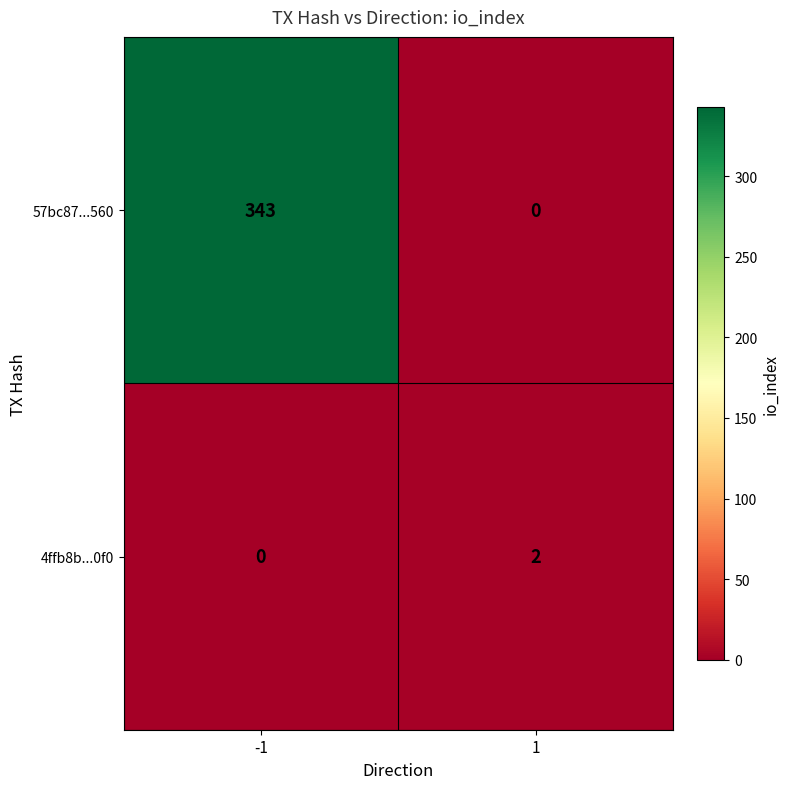

What is the sum of the 57bc87...560 values at -1 and 1?

343